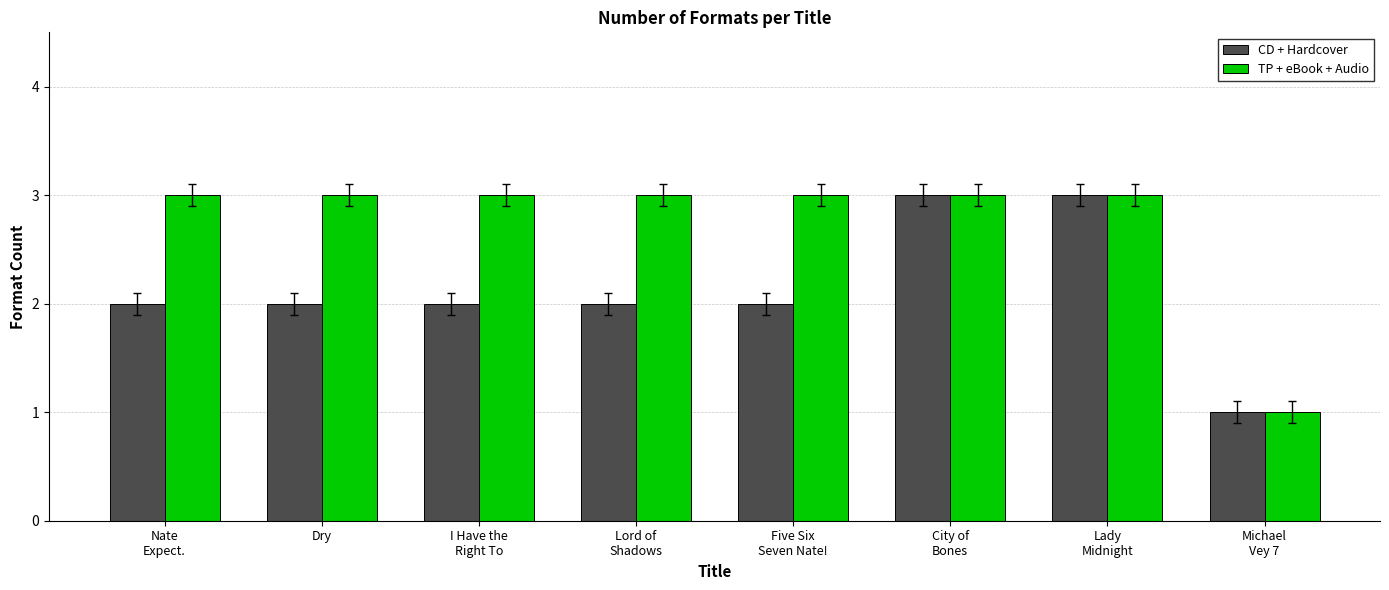

Reading left to right, extract all data points from this chart.

CD + Hardcover: Nate
Expect.=2	Dry=2	I Have the
Right To=2	Lord of
Shadows=2	Five Six
Seven Nate!=2	City of
Bones=3	Lady
Midnight=3	Michael
Vey 7=1
TP + eBook + Audio: Nate
Expect.=3	Dry=3	I Have the
Right To=3	Lord of
Shadows=3	Five Six
Seven Nate!=3	City of
Bones=3	Lady
Midnight=3	Michael
Vey 7=1